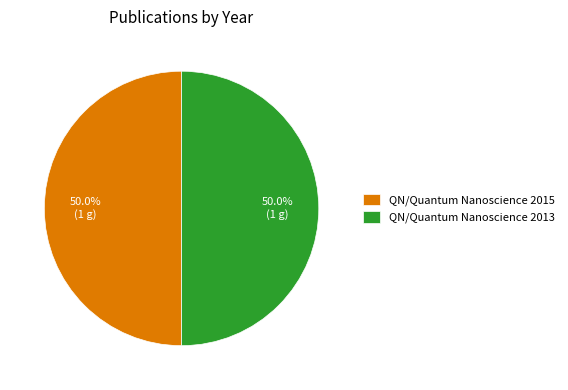

What is the ratio of the value at QN/Quantum Nanoscience 2015 to the value at QN/Quantum Nanoscience 2013?

1.0